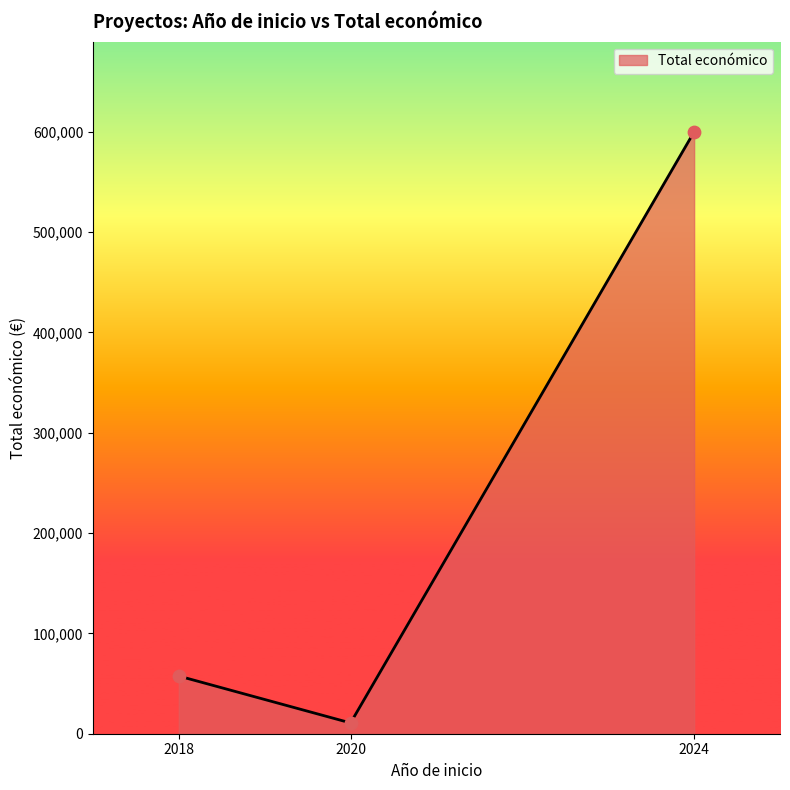

What is the ratio of the value at 2024 to the value at 2018?

10.4